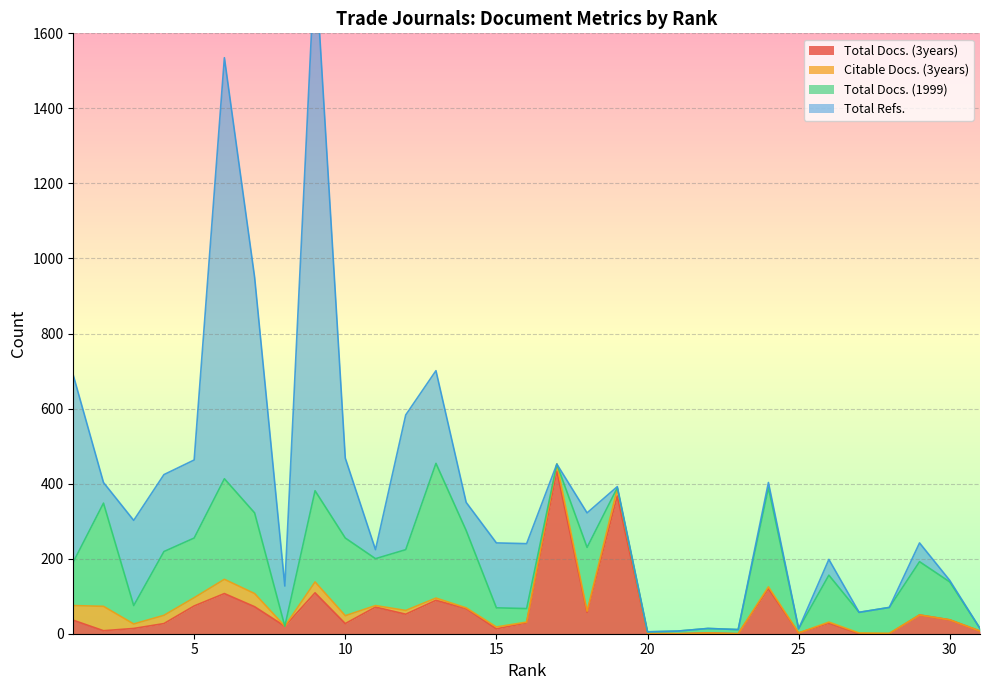

True or false: Total Refs. has more than 2 points higher than both neighbors.

True